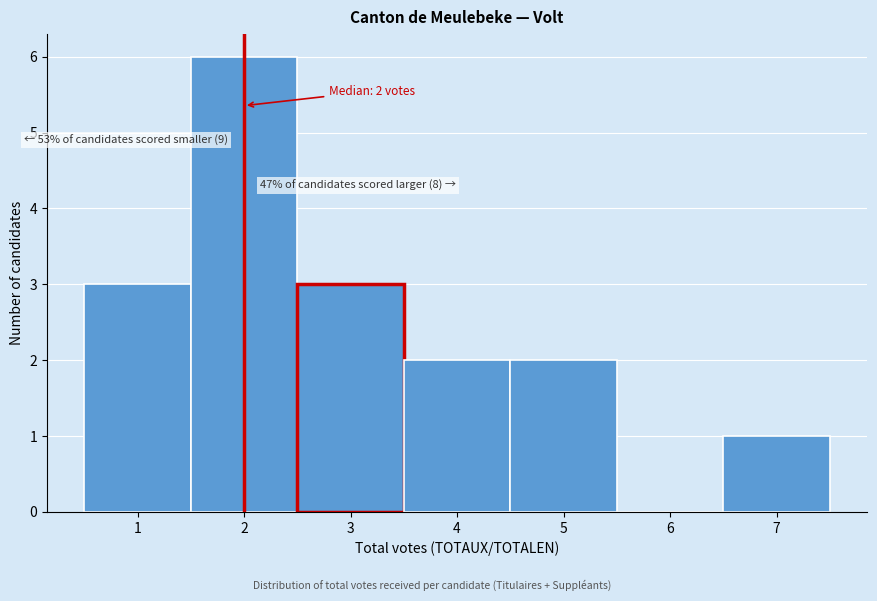

Which range on the x-axis has the tallest bar?

1.5 to 2.5